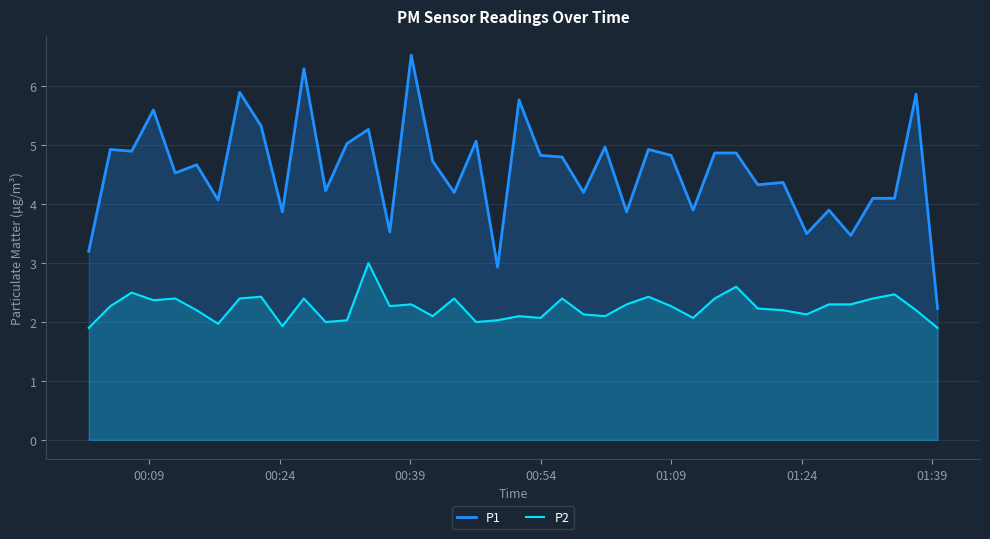

Reading left to right, what are all the values shown in this chart?

P1: 3.2	4.9	4.9	5.6	4.5	4.7	4.1	5.9	5.3	3.9	6.3	4.2	5.0	5.3	3.5	6.5	4.7	4.2	5.1	2.9	5.8	4.8	4.8	4.2	5.0	3.9	4.9	4.8	3.9	4.9	4.9	4.3	4.4	3.5	3.9	3.5	4.1	4.1	5.9	2.2
P2: 1.9	2.3	2.5	2.4	2.4	2.2	2.0	2.4	2.4	1.9	2.4	2.0	2.0	3.0	2.3	2.3	2.1	2.4	2.0	2.0	2.1	2.1	2.4	2.1	2.1	2.3	2.4	2.3	2.1	2.4	2.6	2.2	2.2	2.1	2.3	2.3	2.4	2.5	2.2	1.9